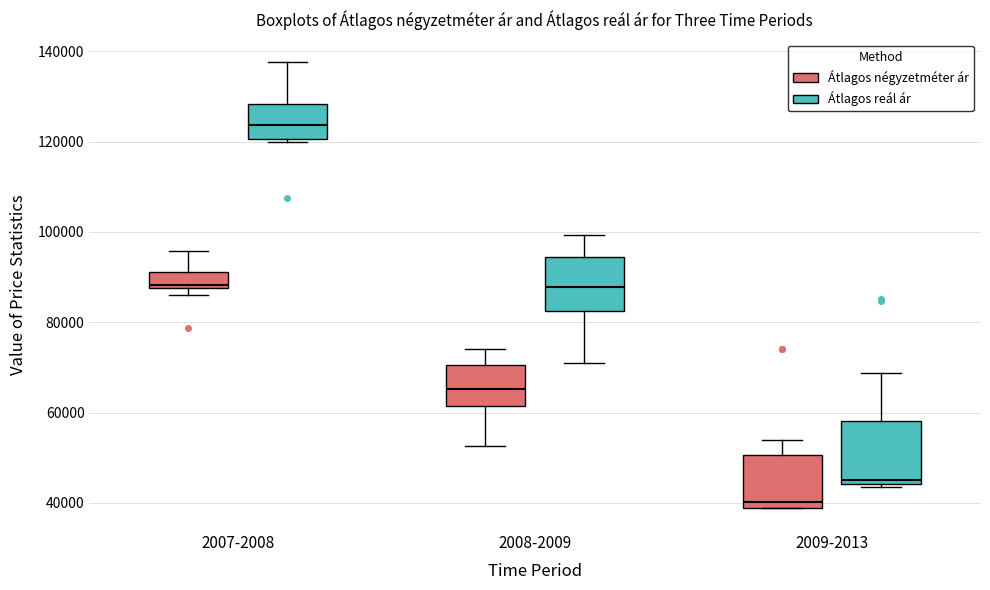

Which box has the lowest median line?

2009-2013 (Átlagos négyzetméter ár)